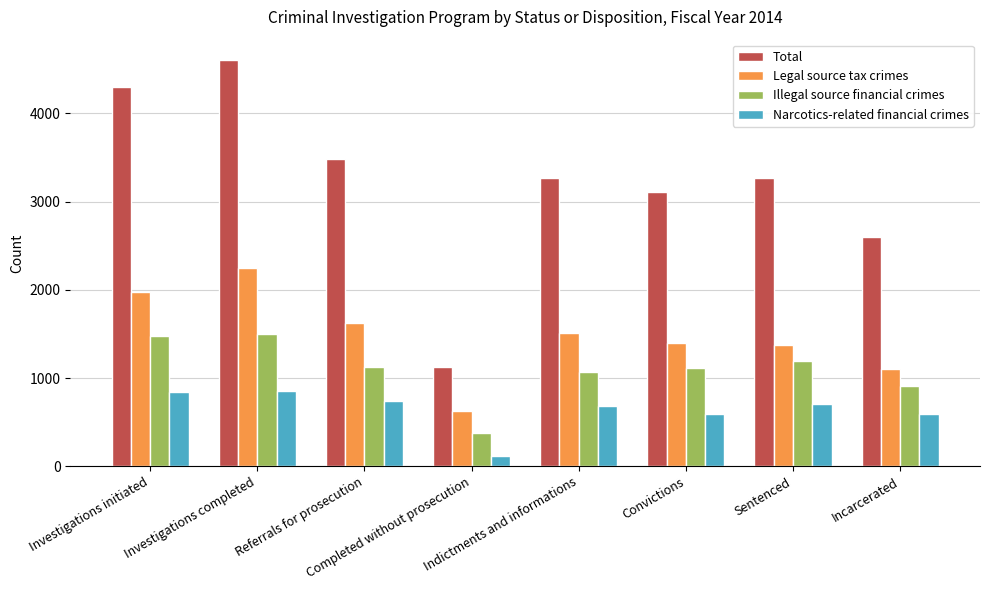

How many bars are there in total?

32